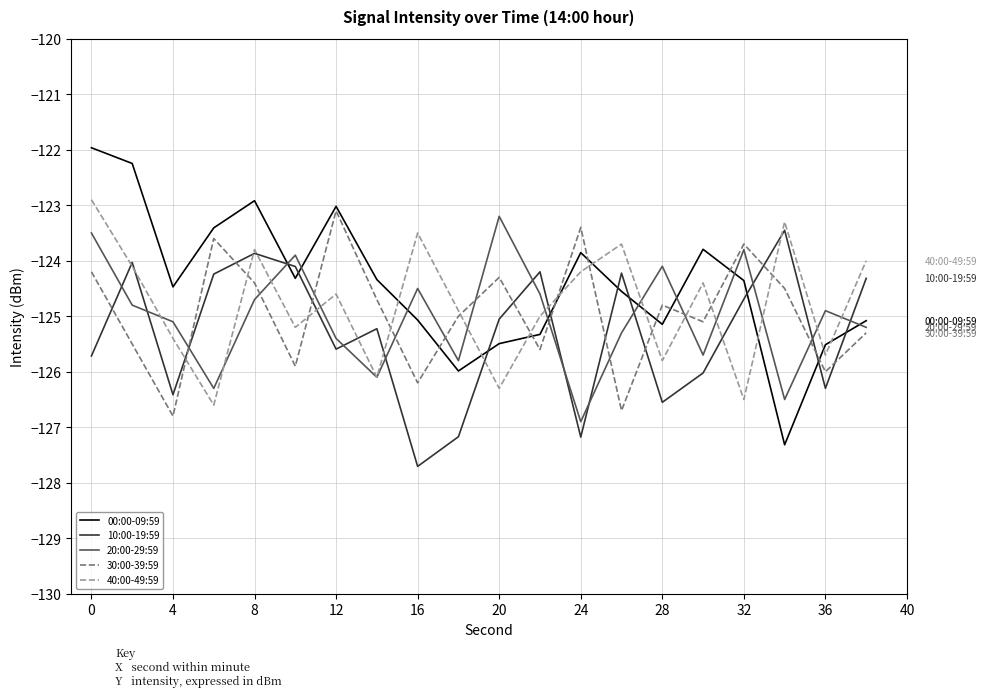

How many intersections are there between 40:00-49:59 and 00:00-09:59?

9